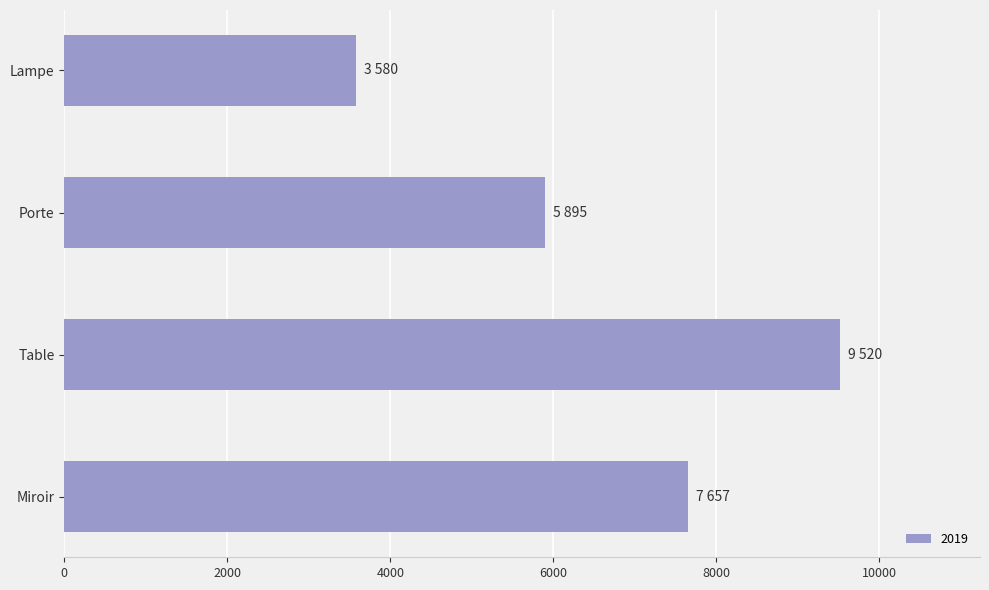

What is the ratio of the value at Table to the value at Lampe?

2.7